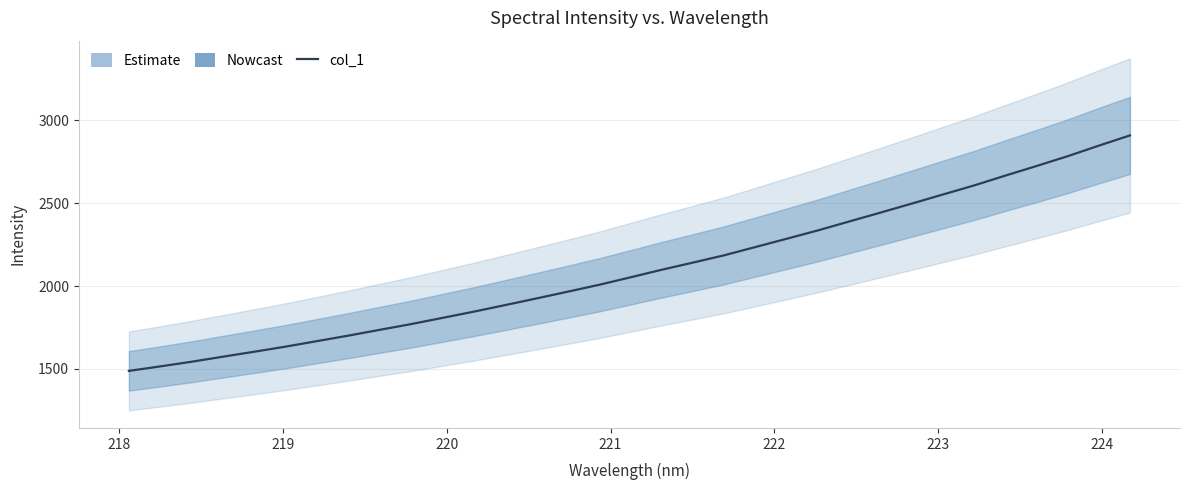

What is the difference between the maximum and minimum values?

1421.1